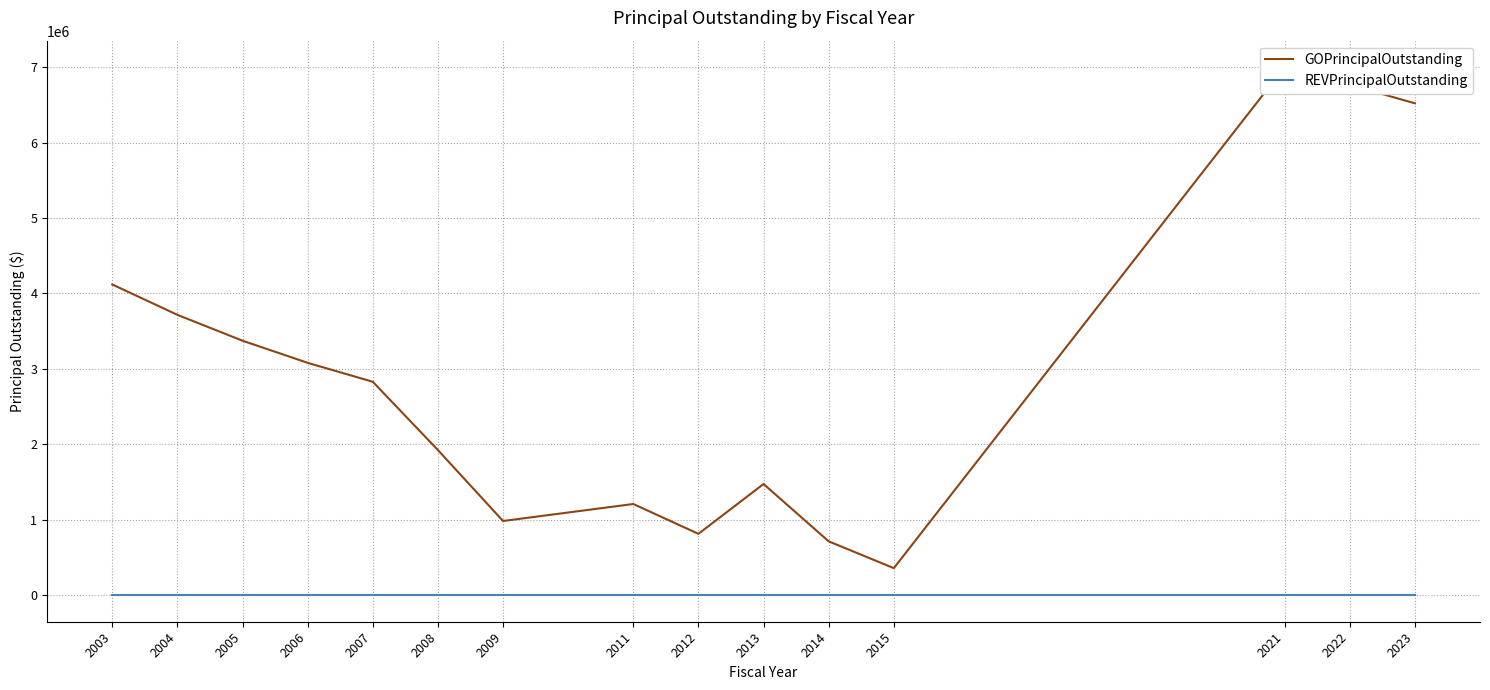

Reading right to left, what are all the values shown in this chart?

GOPrincipalOutstanding: 6520000.0	6765000.0	7000000.0	360000.0	715000.0	1475000.0	815000.0	1210000.0	985000.0	1925000.0	2830000.0	3080905.6	3374104.0	3716723.2	4119371.6
REVPrincipalOutstanding: 0.0	0.0	0.0	0.0	0.0	0.0	0.0	0.0	0.0	0.0	0.0	0.0	0.0	0.0	0.0